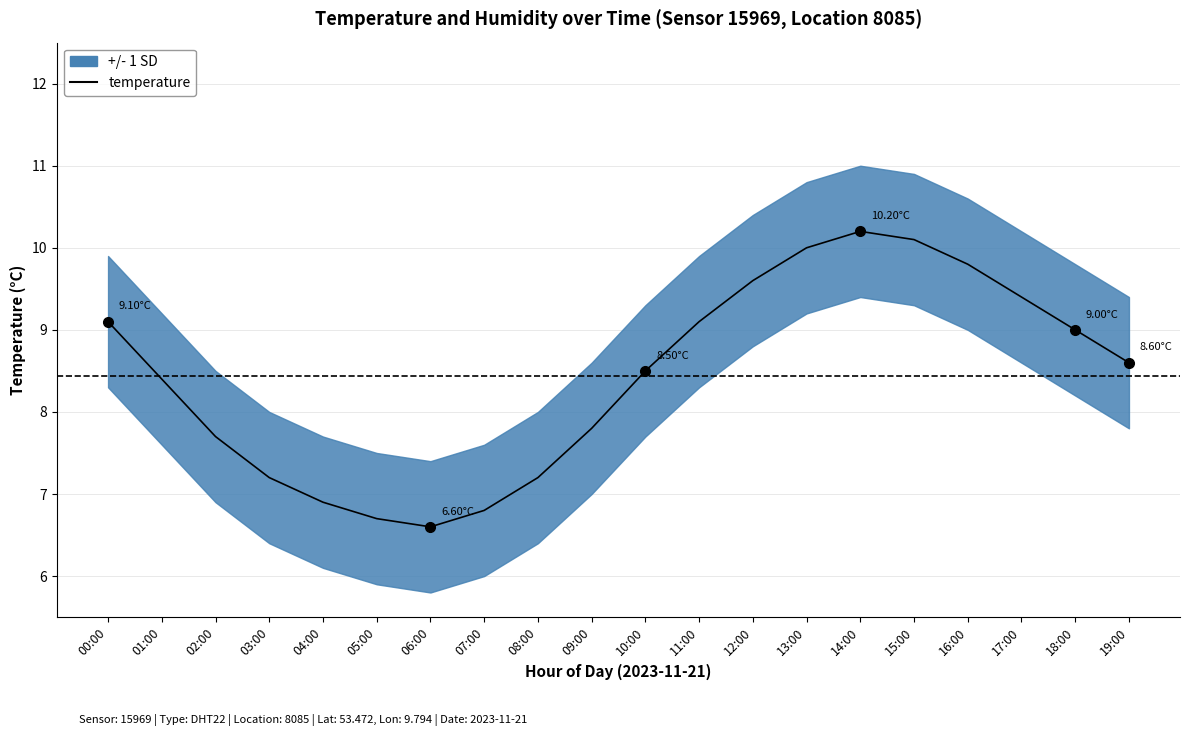

Reading right to left, extract all data points from this chart.

8.6	9.0	9.4	9.8	10.1	10.2	10.0	9.6	9.1	8.5	7.8	7.2	6.8	6.6	6.7	6.9	7.2	7.7	8.4	9.1